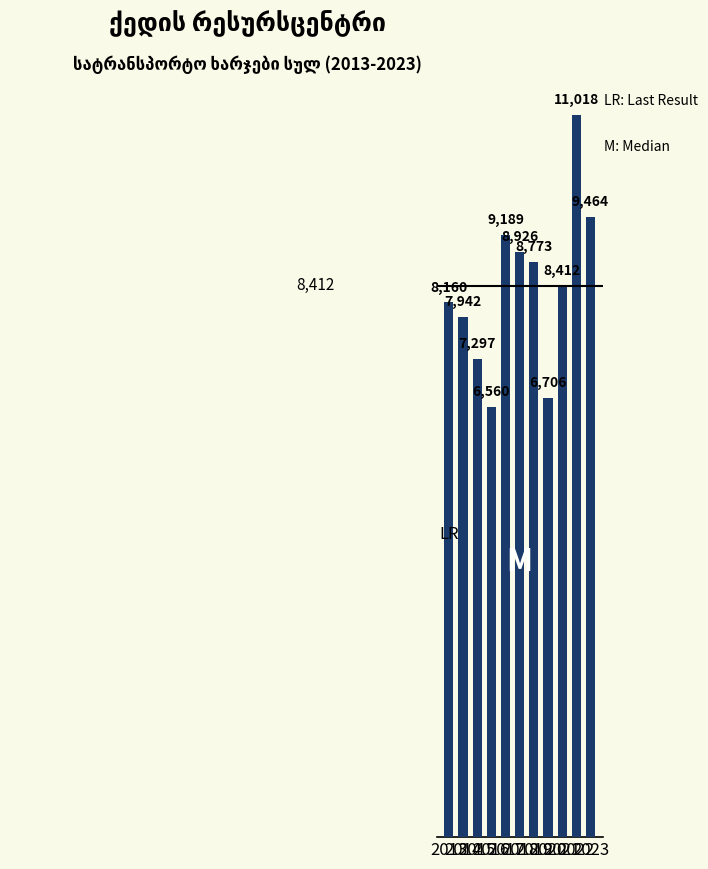

List the labels in order of value, largest first.

2022, 2023, 2017, 2018, 2019, 2021, 2013, 2014, 2015, 2020, 2016